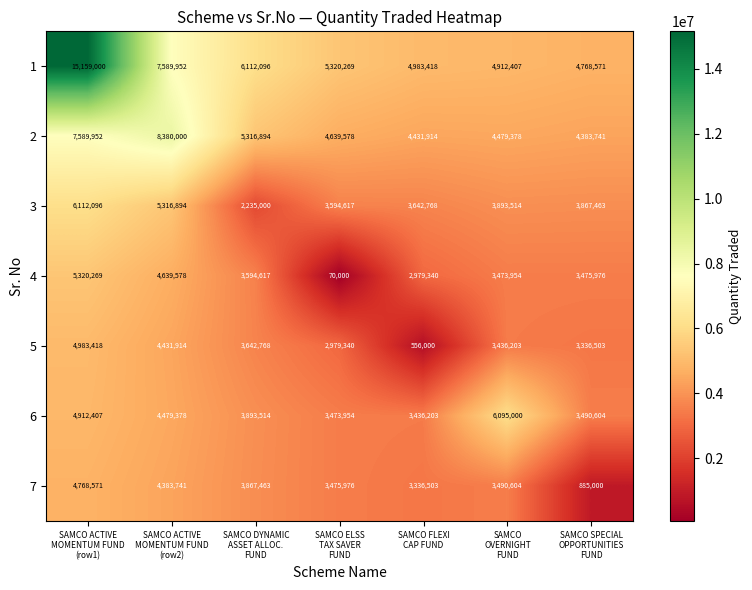

At how many categories does at least one series exceed 5847366?

4